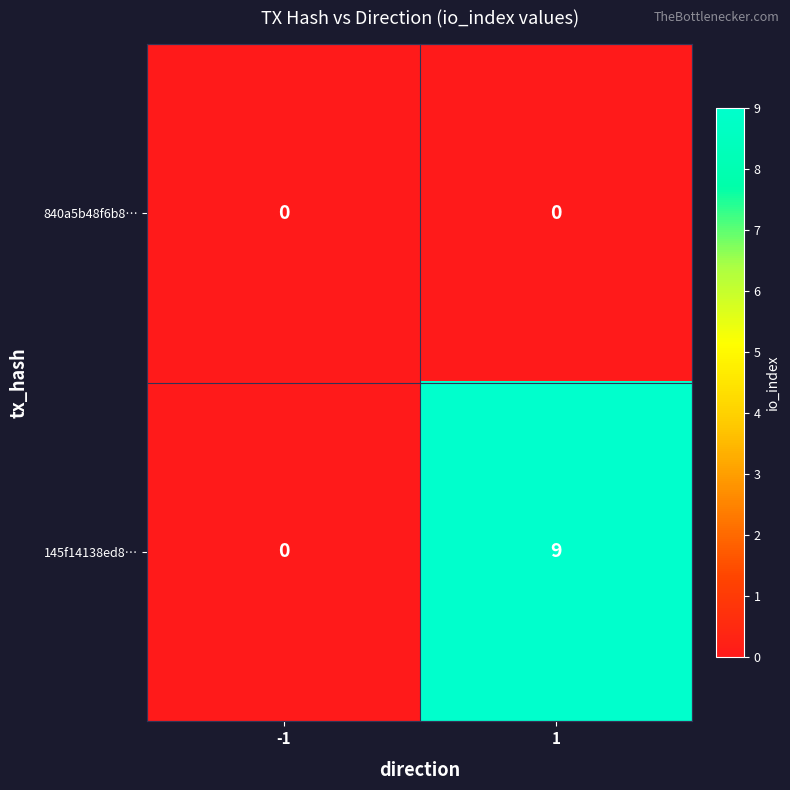

Reading left to right, what are all the values shown in this chart?

840a5b48f6b8…: 0	0
145f14138ed8…: 0	9